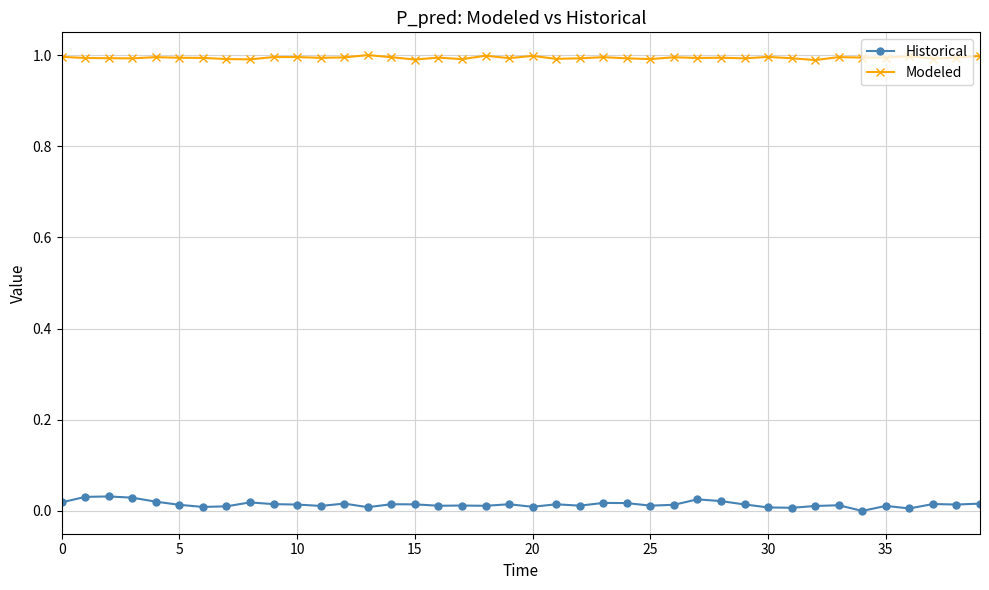

True or false: Modeled and Historical cross at least once.

False